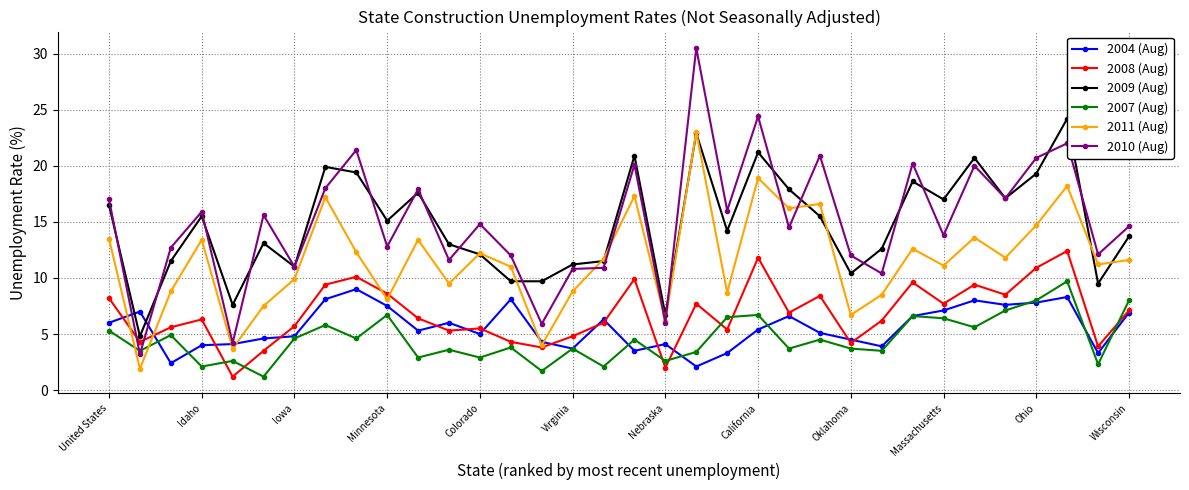

What is the sum of all 2009 (Aug) values?

501.6